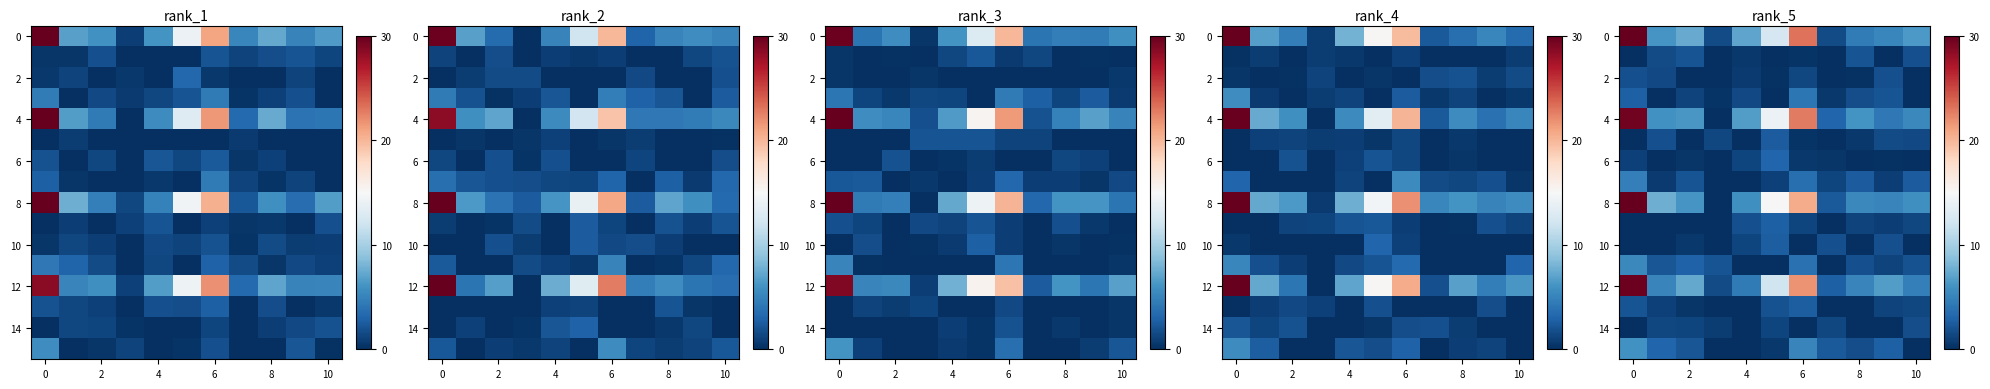

At how many categories does at least one series exceed 24?

1